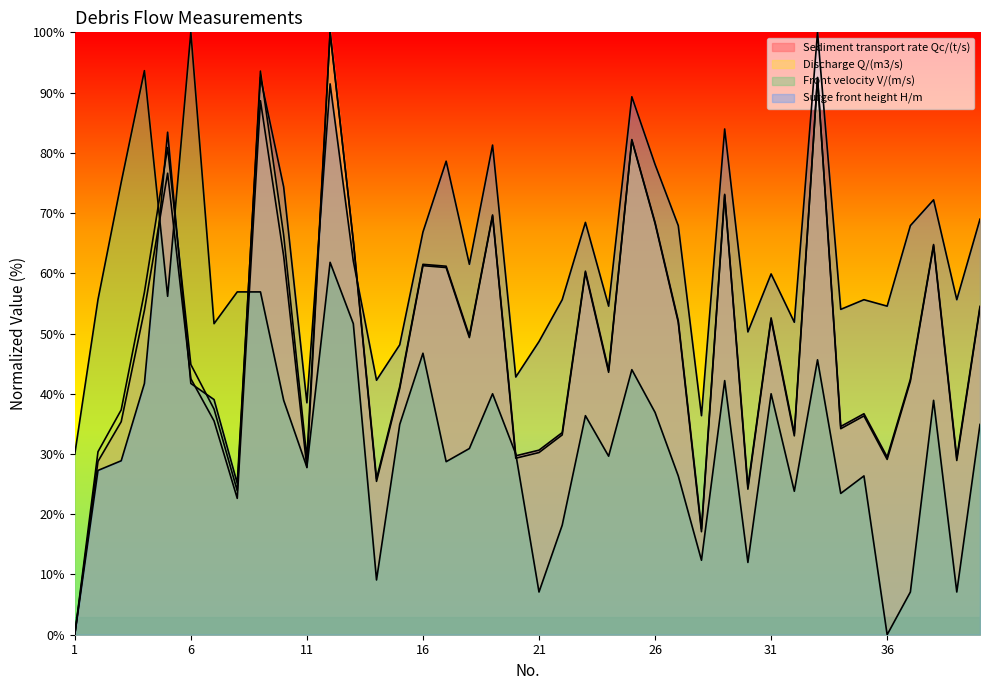

What is the spread (max minus min) of values at 4?

51.9